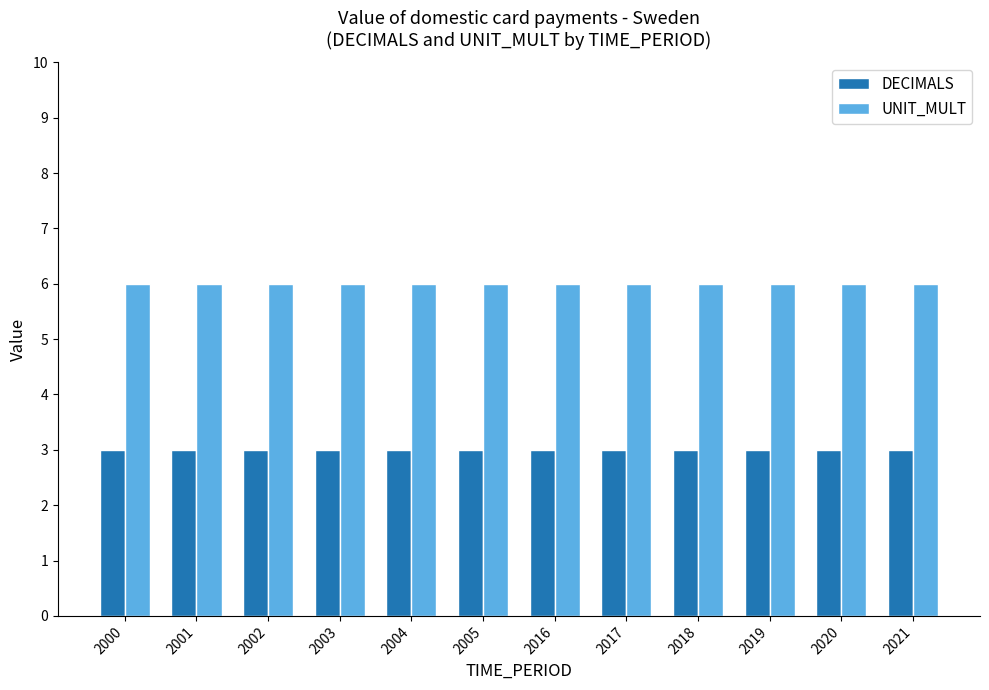

What is the maximum value shown in the chart?

6